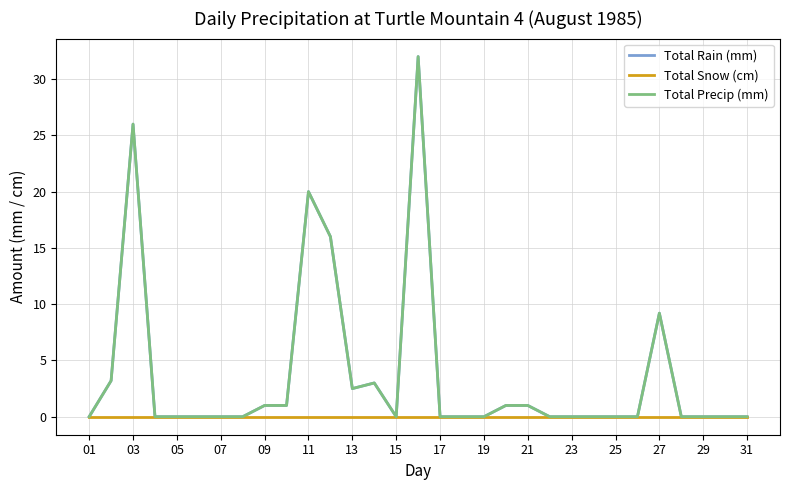

Does the chart display data point markers on the line(s)?

No